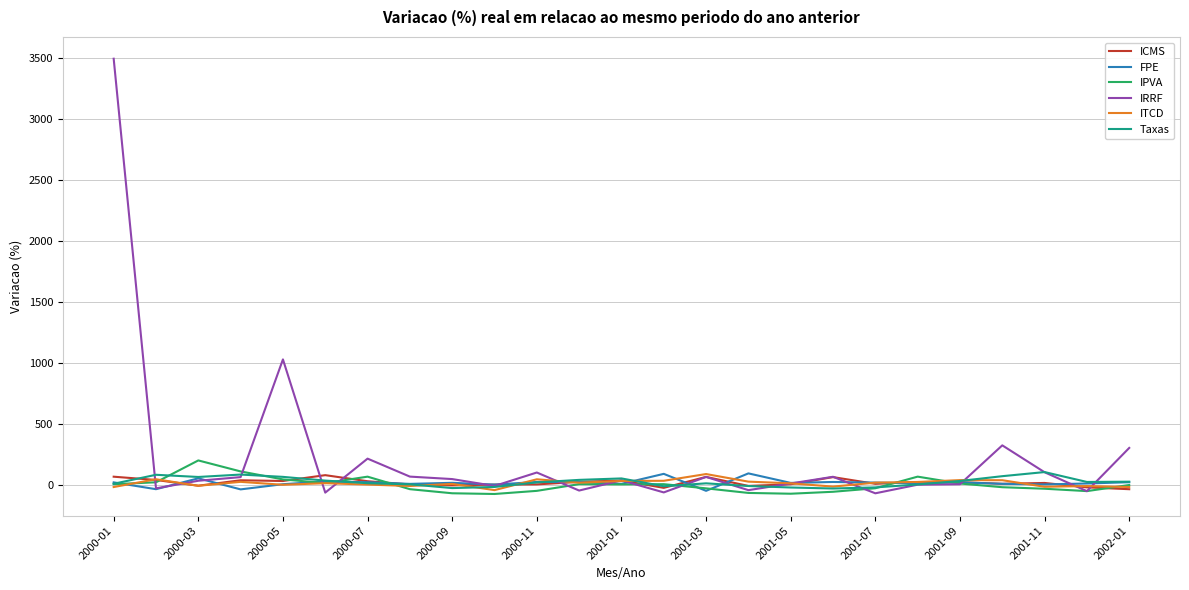

Which series has the largest total across all categories?

IRRF